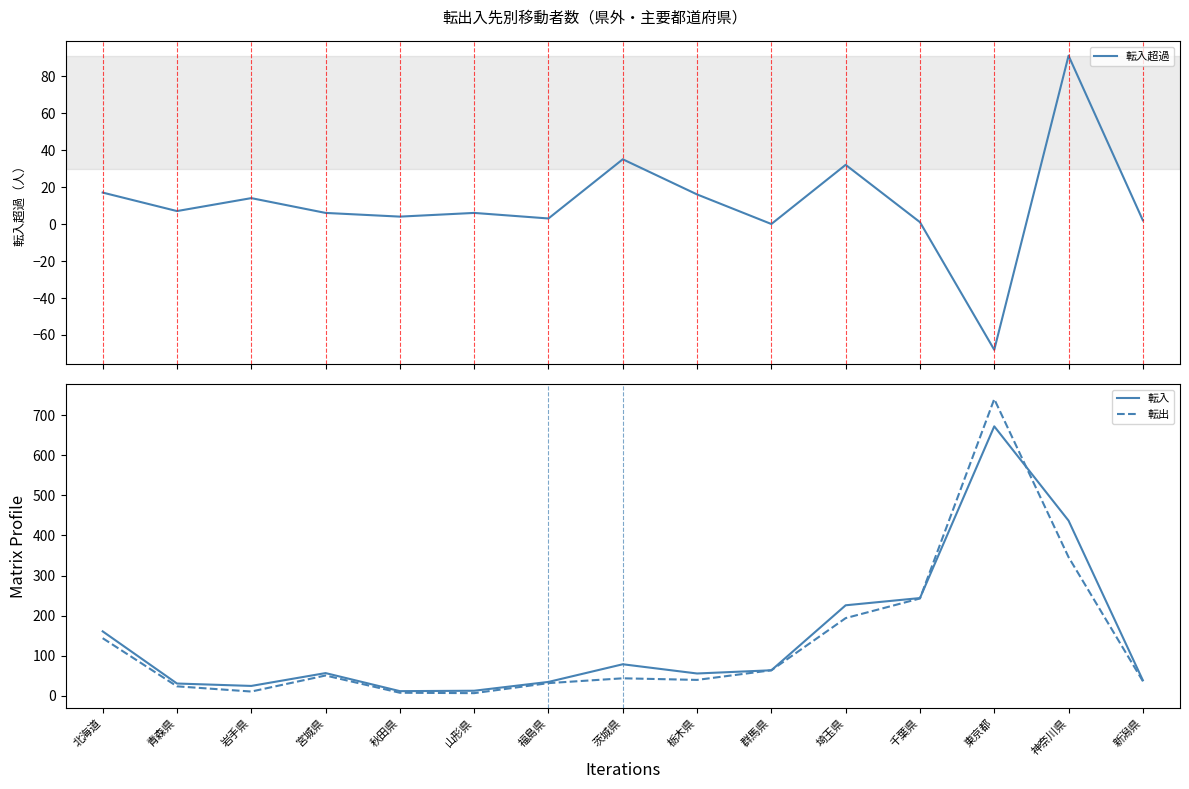

Is this an area chart (filled region under the line)?

No